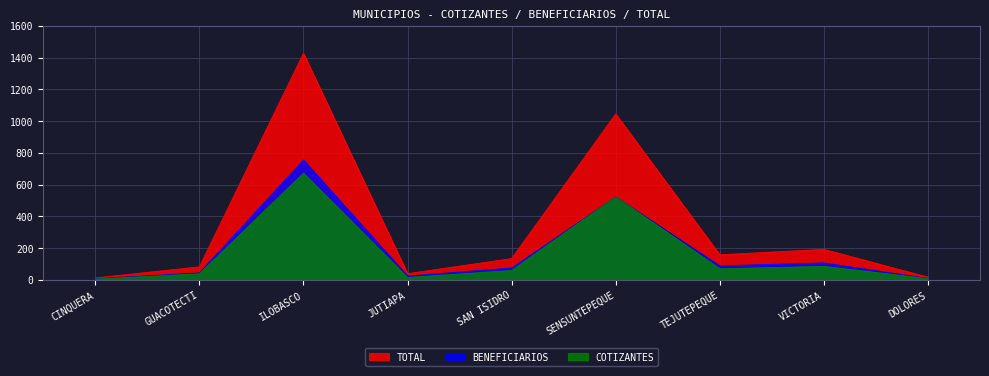

How many interior local valleys does the COTIZANTES series have?

2